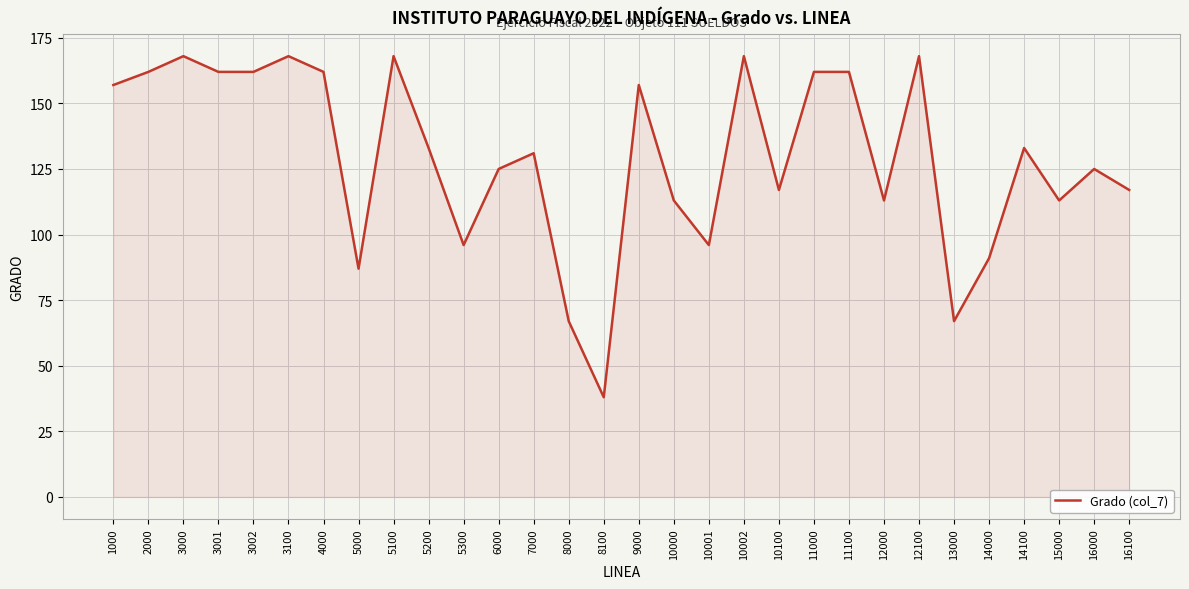

True or false: the data shows 38 at 8100.

True